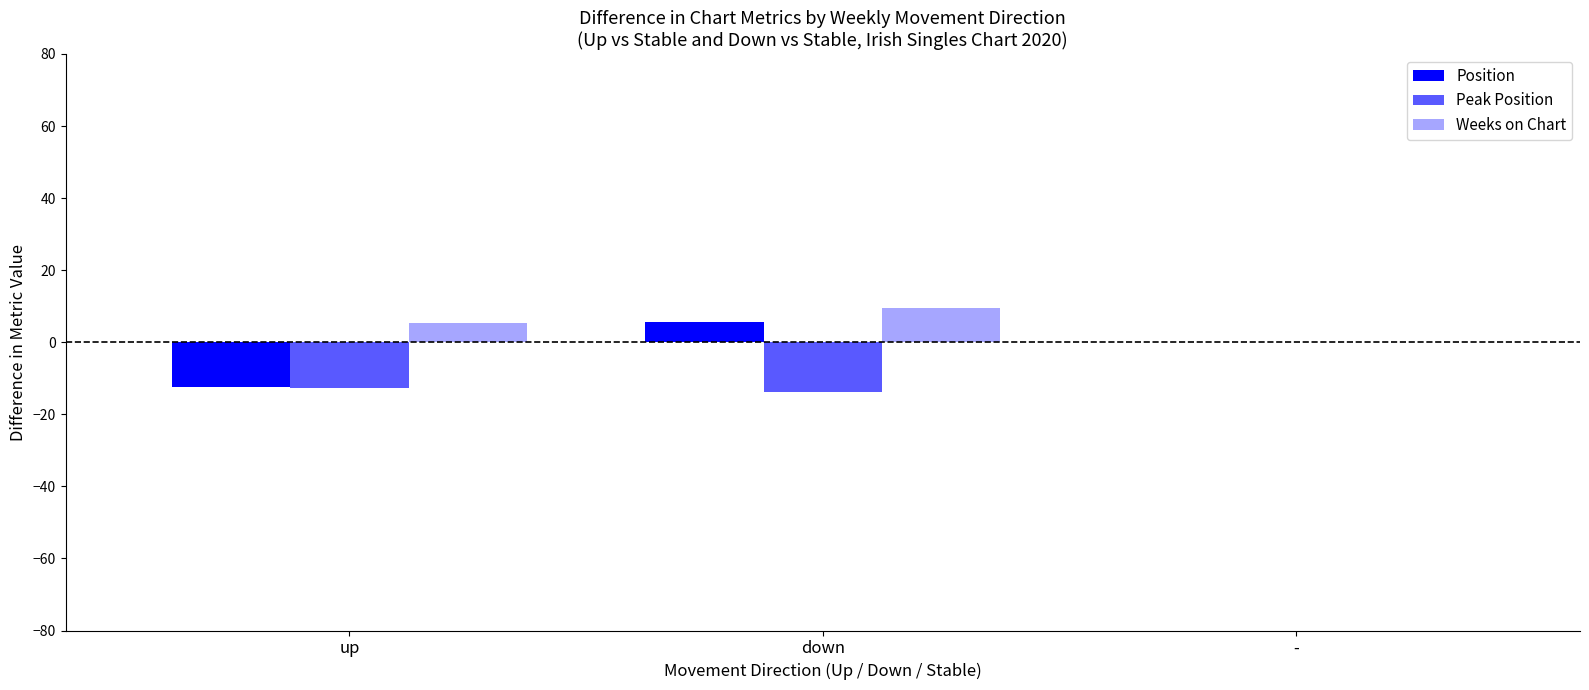

How many positive values does the Weeks on Chart series have?

2